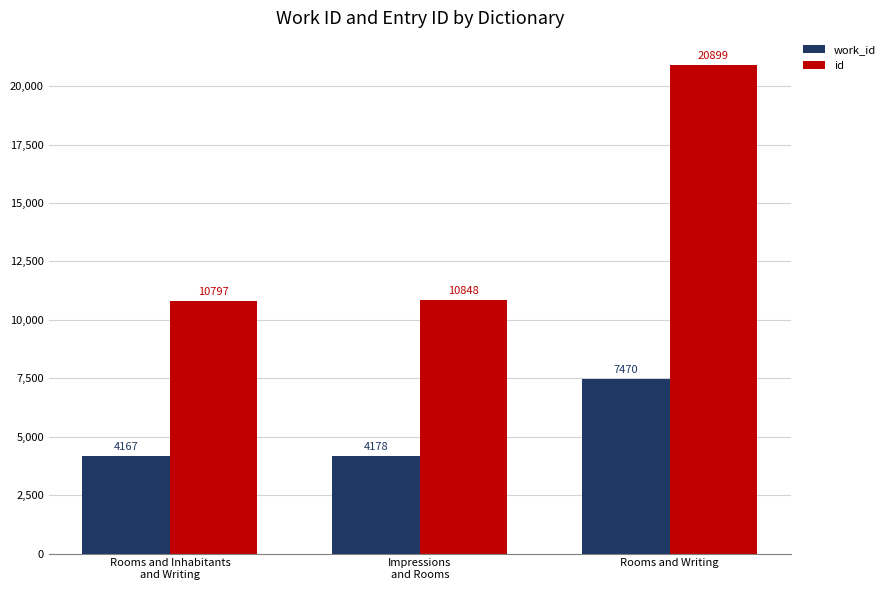

How many values in the id series are below 10848?

1